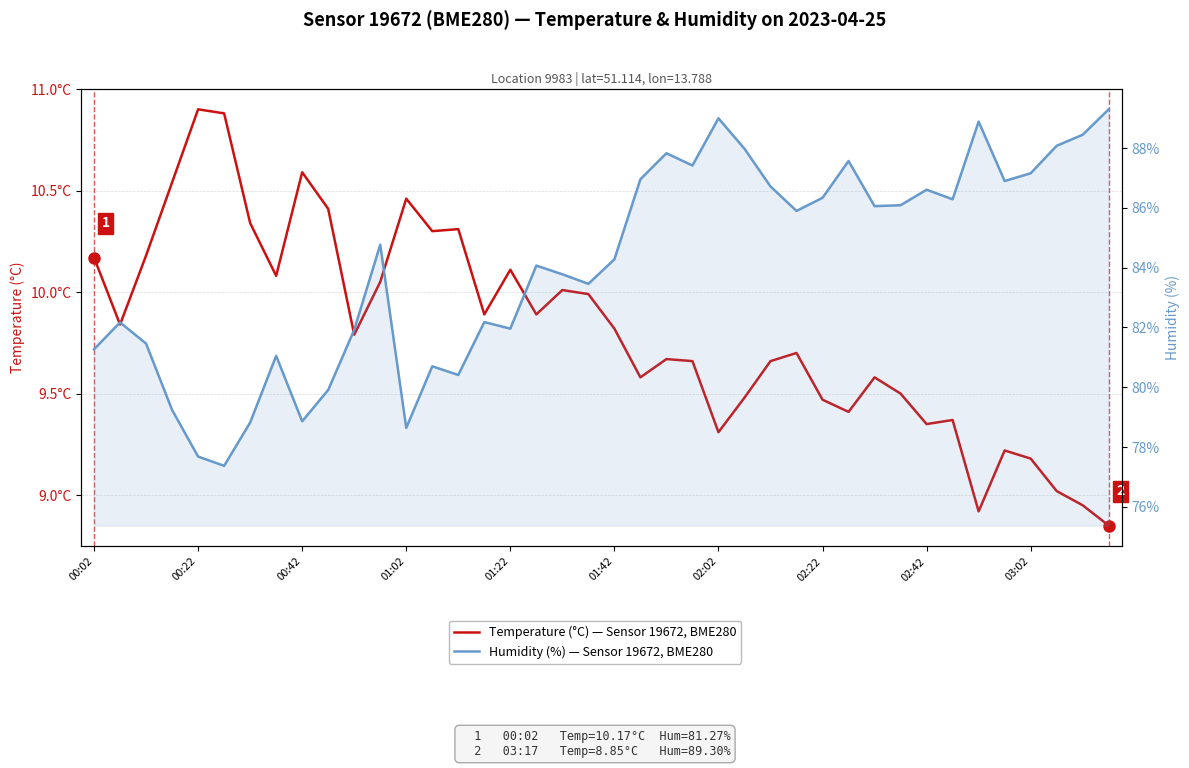

What is the greatest value displayed?

89.3